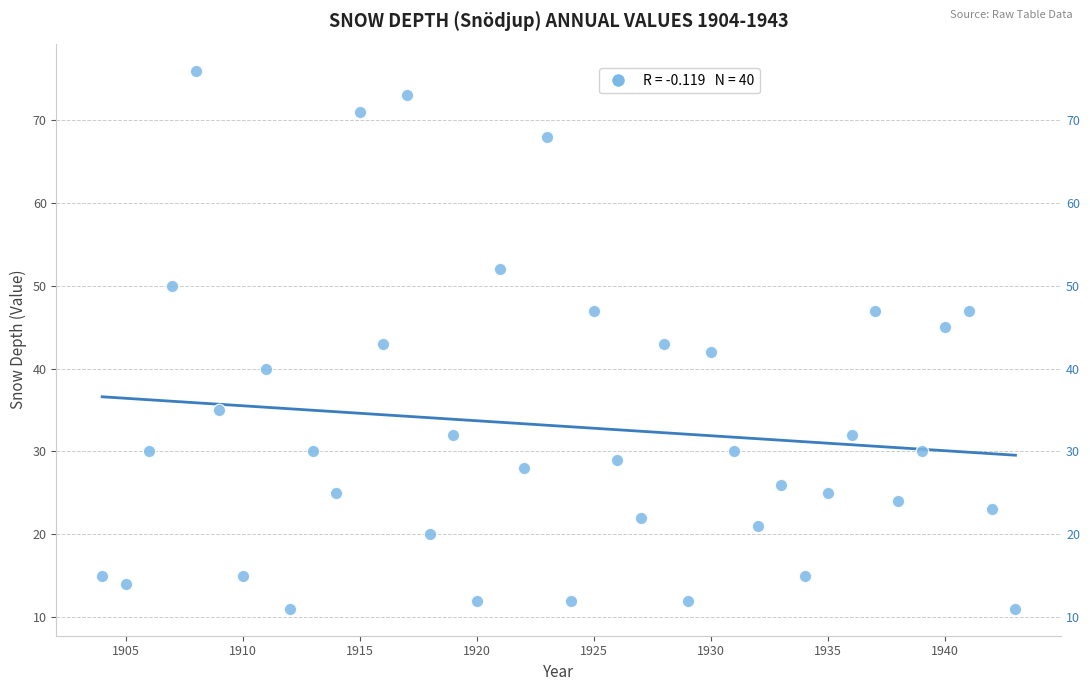

What is the range of Y values (max minus min)?

65